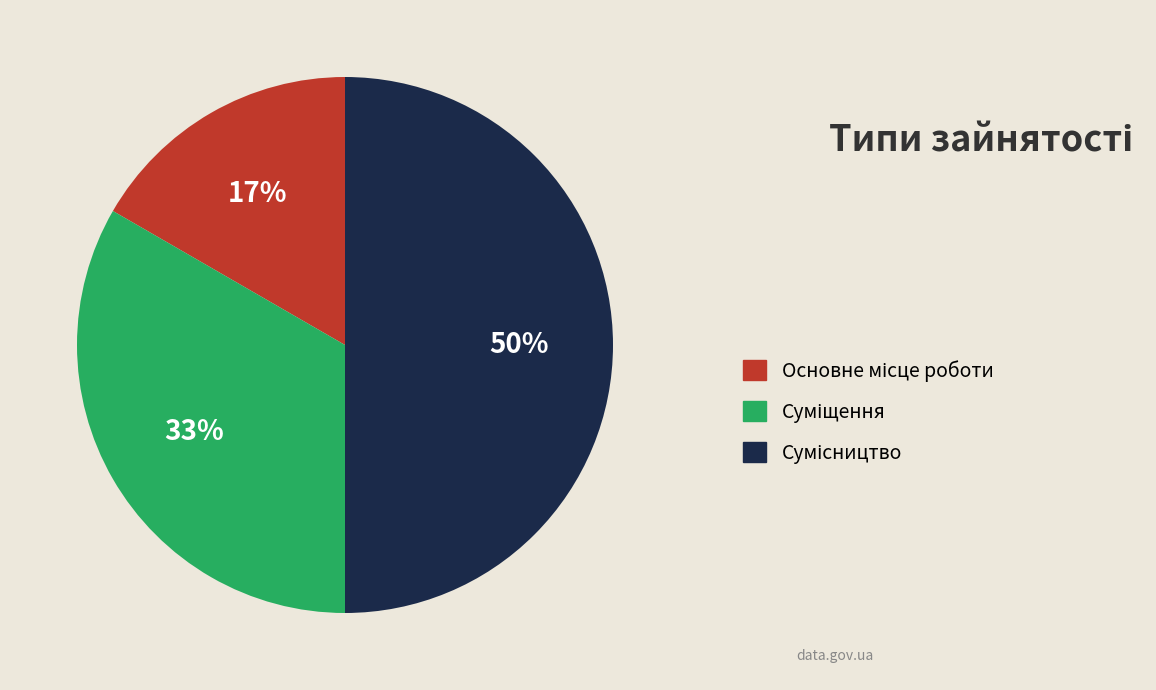

To the nearest percent, what is the difference between the largest and smallest slice percentages?

33%